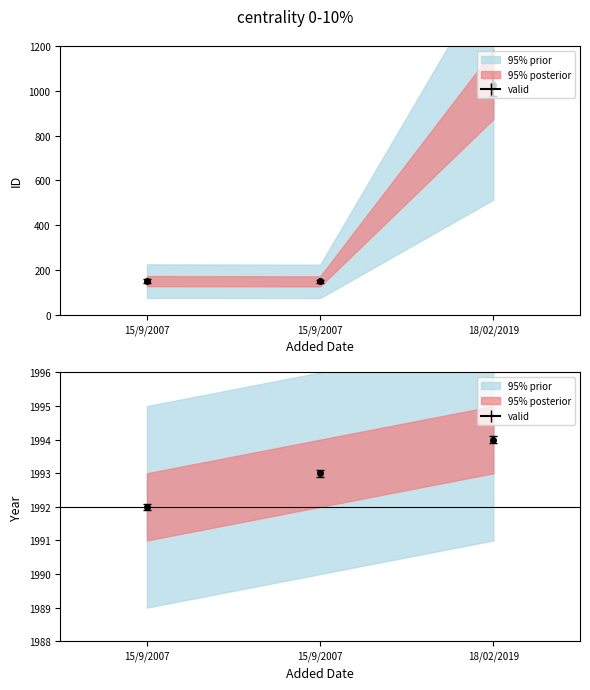

What is the approximate value of year at 15/9/2007?

1992